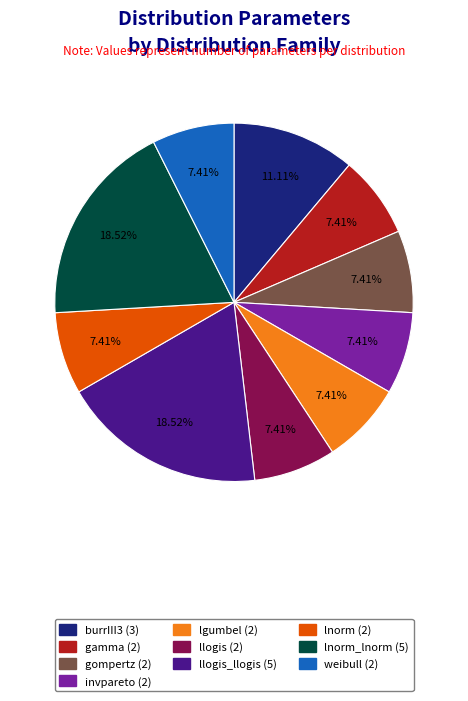

Is there any slice that represents more than half of the pie?

No